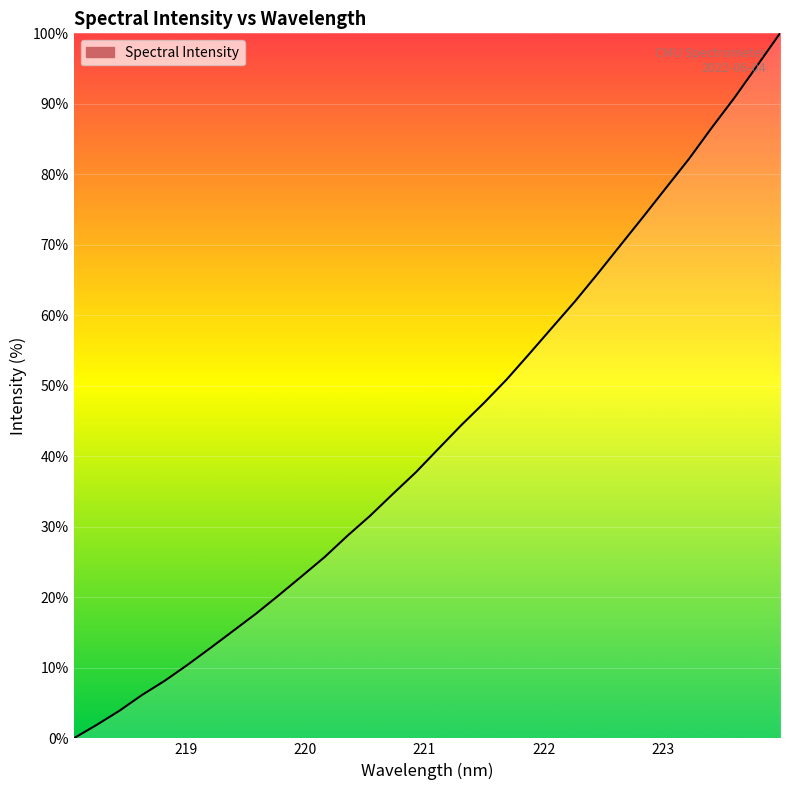

How many positive values are there?

31